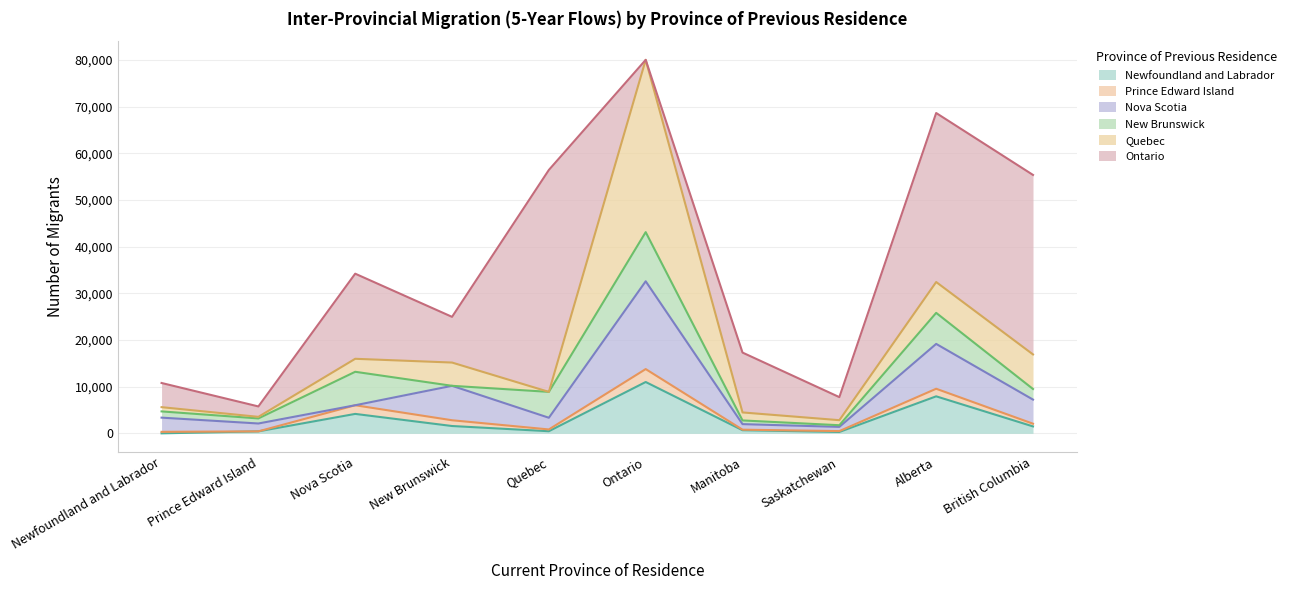

Which has a higher value, Newfoundland and Labrador or Saskatchewan?

Saskatchewan